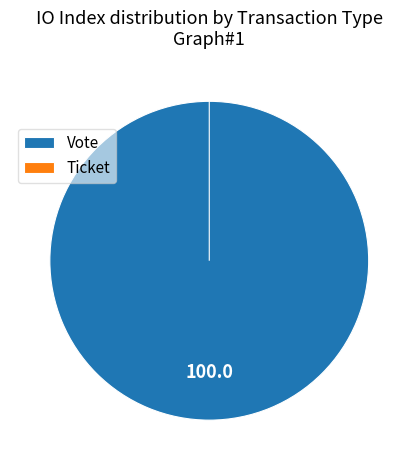

To the nearest percent, what is the combined percentage of Ticket and Vote?

100%